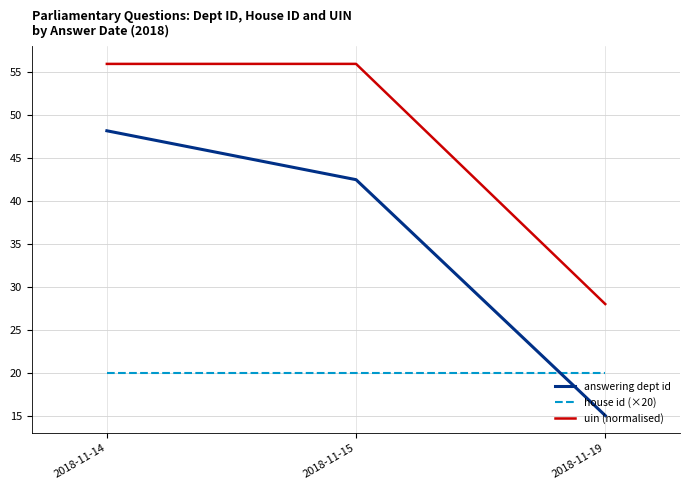

Reading left to right, list all the values displayed in this chart.

answering dept id: 2018-11-14=48.2	2018-11-15=42.5	2018-11-19=15.0
house id (×20): 2018-11-14=20.0	2018-11-15=20.0	2018-11-19=20.0
uin (normalised): 2018-11-14=56.0	2018-11-15=56.0	2018-11-19=28.0